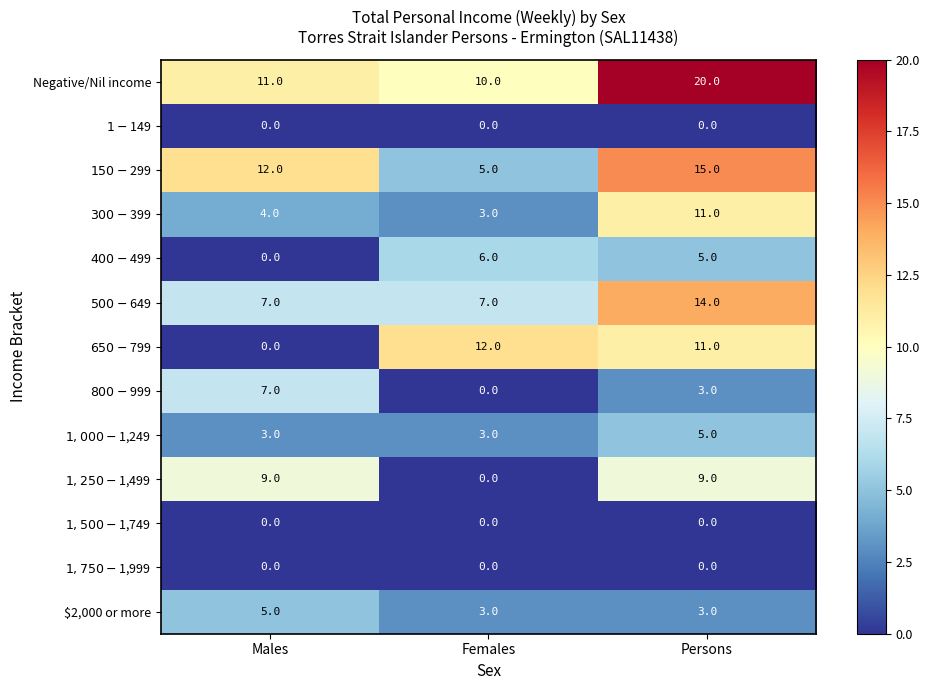

Which label corresponds to the largest value in the chart?

Persons